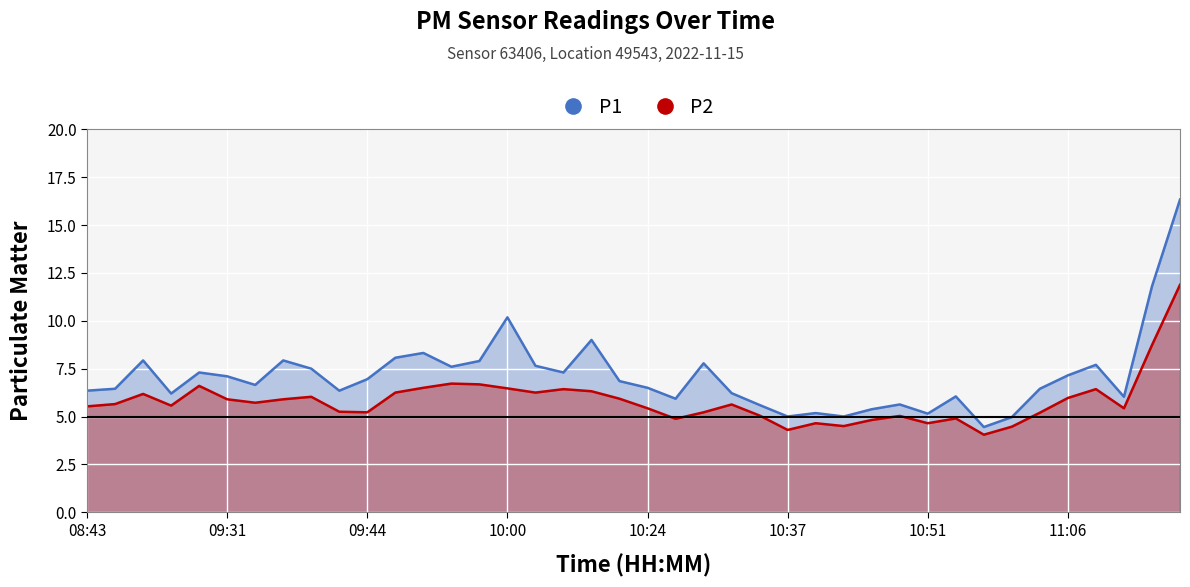

True or false: P1 and P2 cross at least once.

False